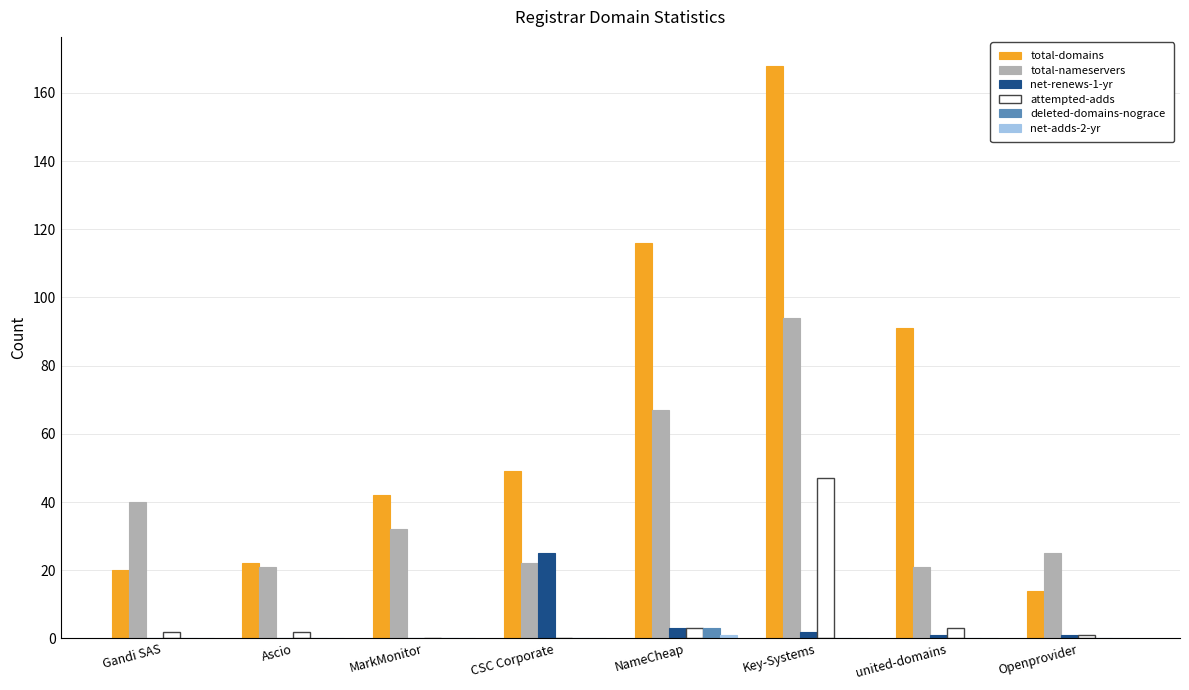

The net-renews-1-yr series shows 0 at MarkMonitor. True or false?

True